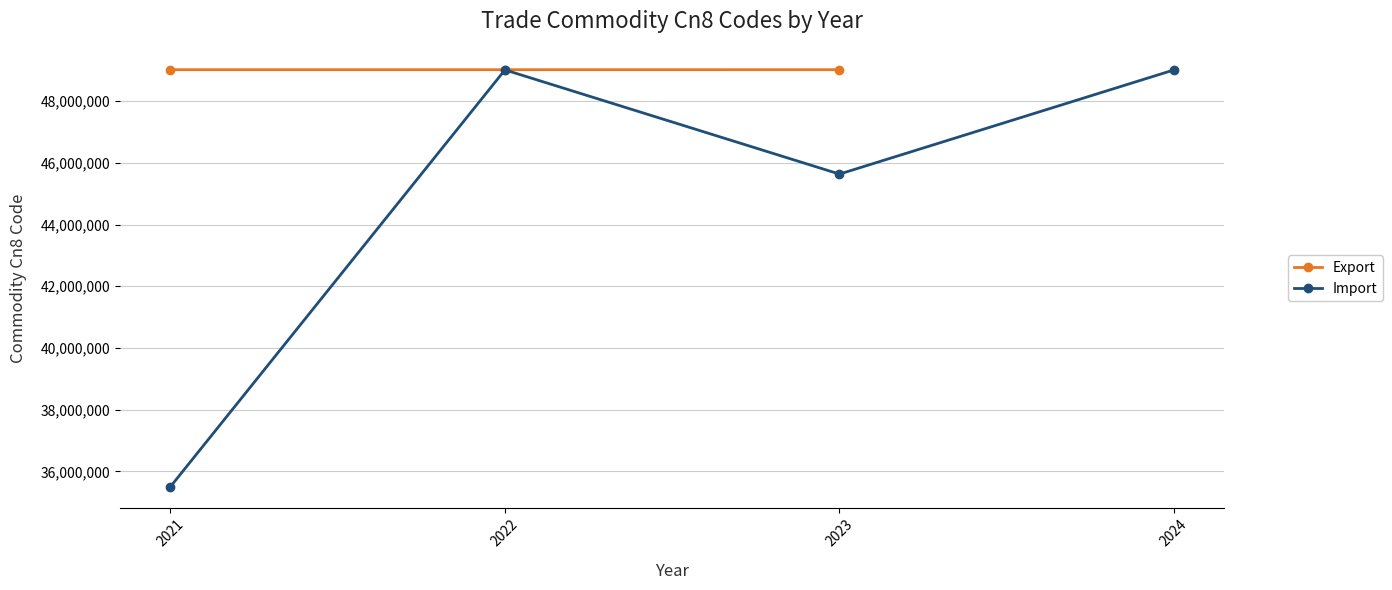

True or false: Export and Import cross at least once.

False